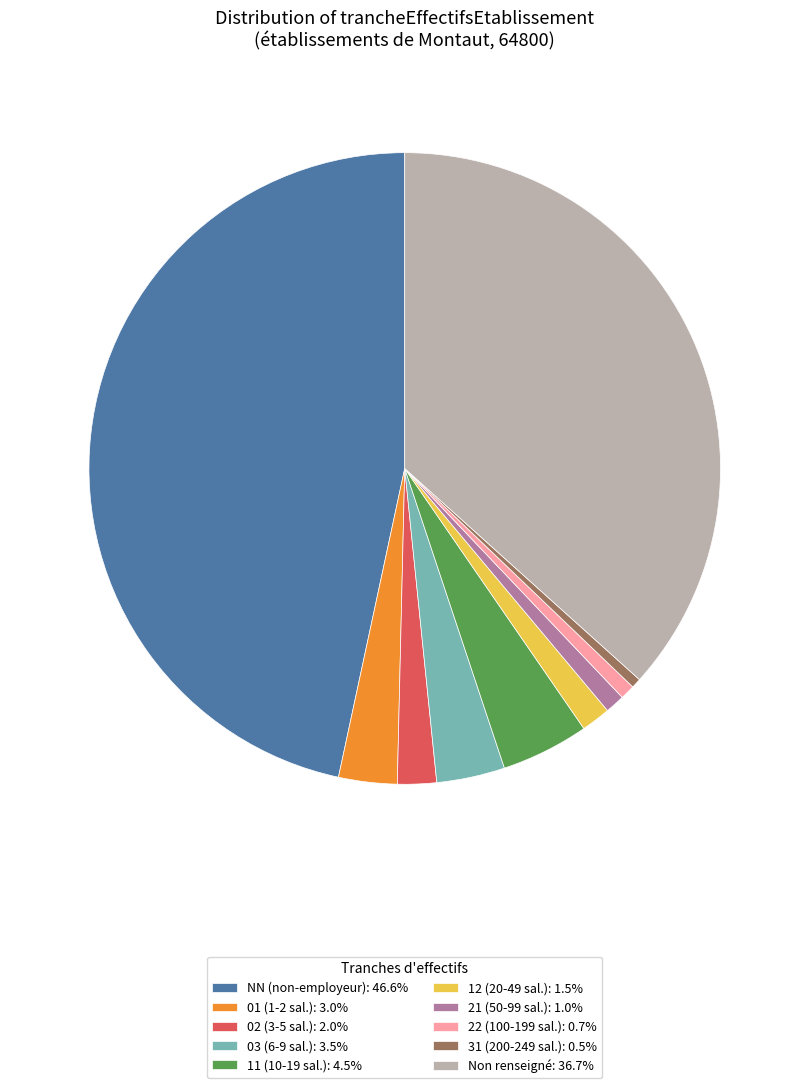

Do 02 (3-5 sal.): 2.0% and 22 (100-199 sal.): 0.7% together represent more than half of the pie?

No